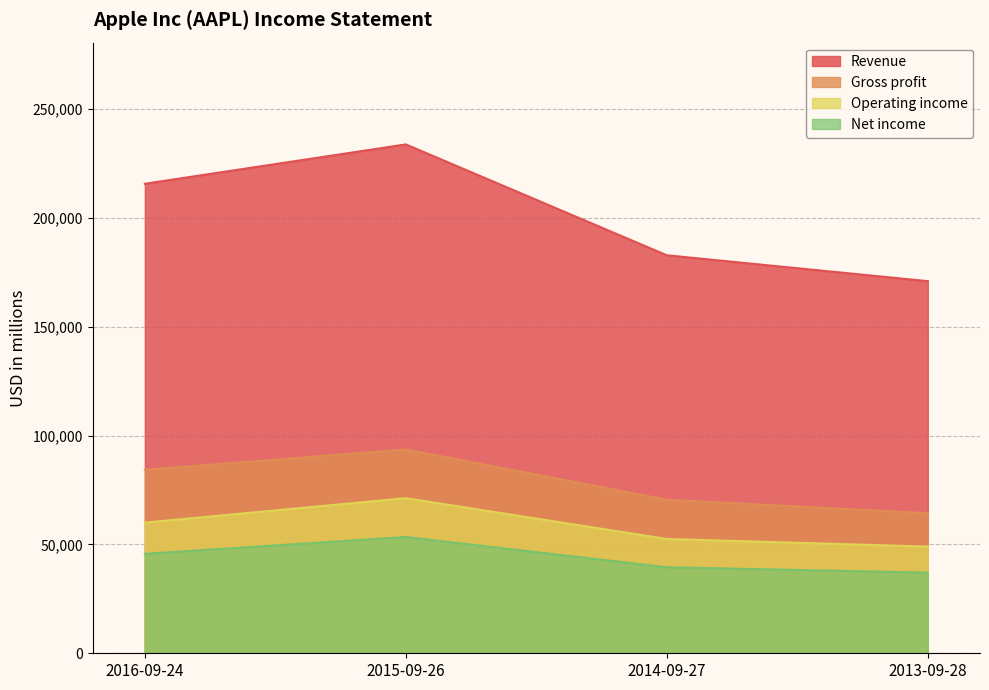

How many data points in Net income are above 45687?

1